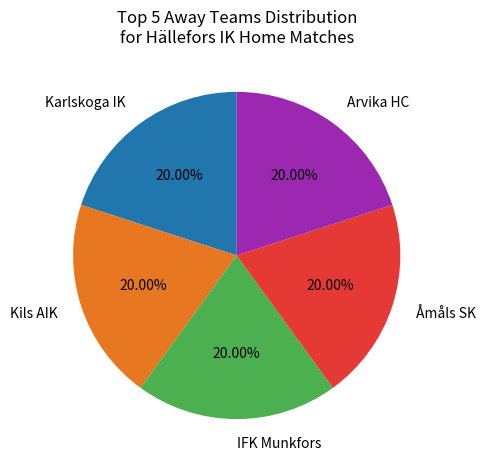

Approximately how many times larger is the value at IFK Munkfors compared to Åmåls SK?

1.0